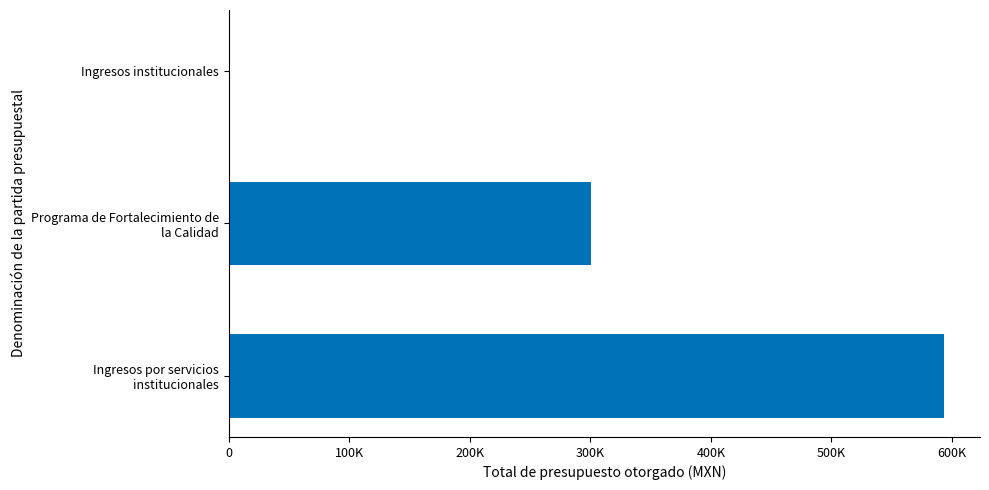

What is the average value?

298333.3